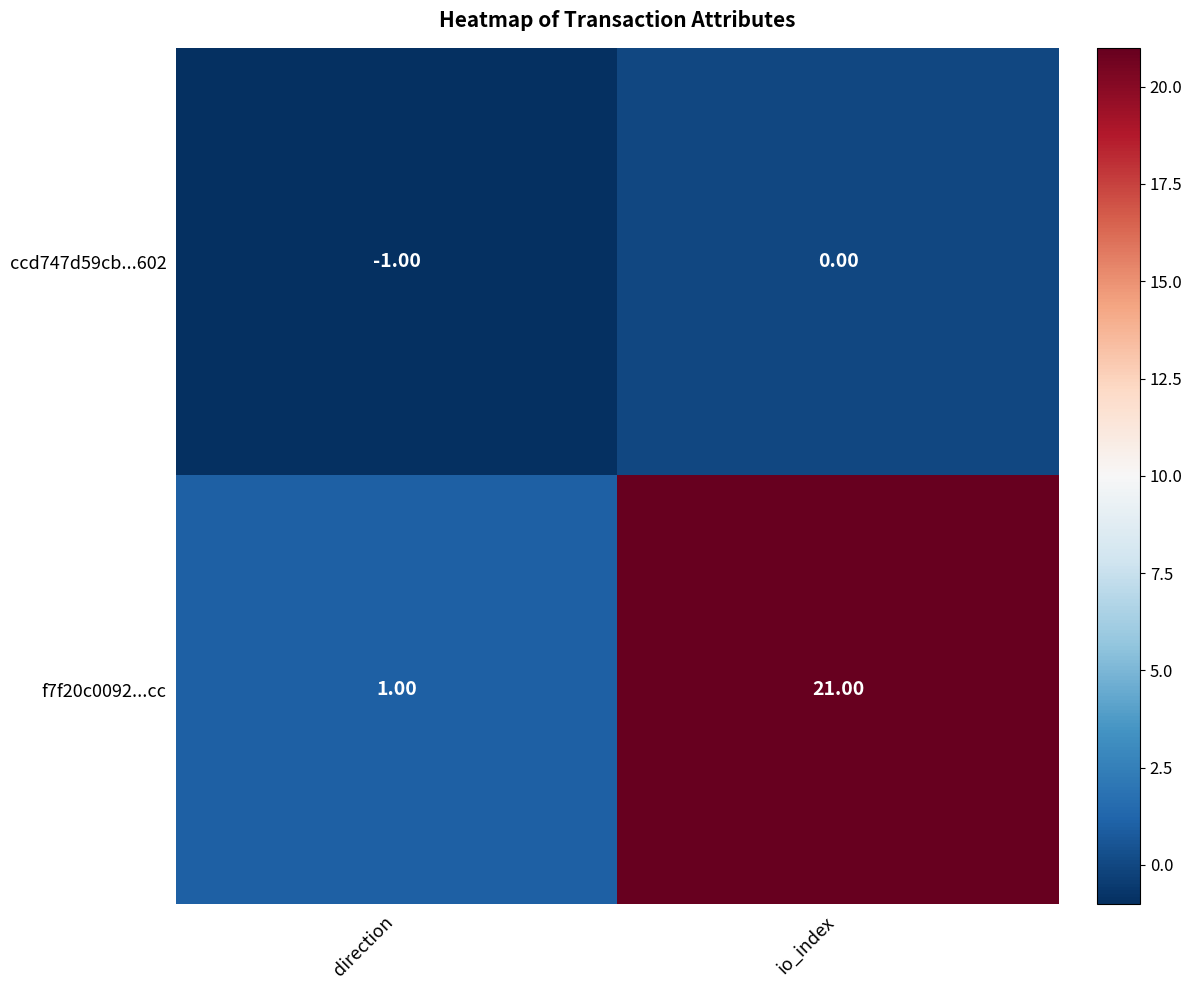

Rank the series by their average value, from lowest to highest.

ccd747d59cb...602, f7f20c0092...cc